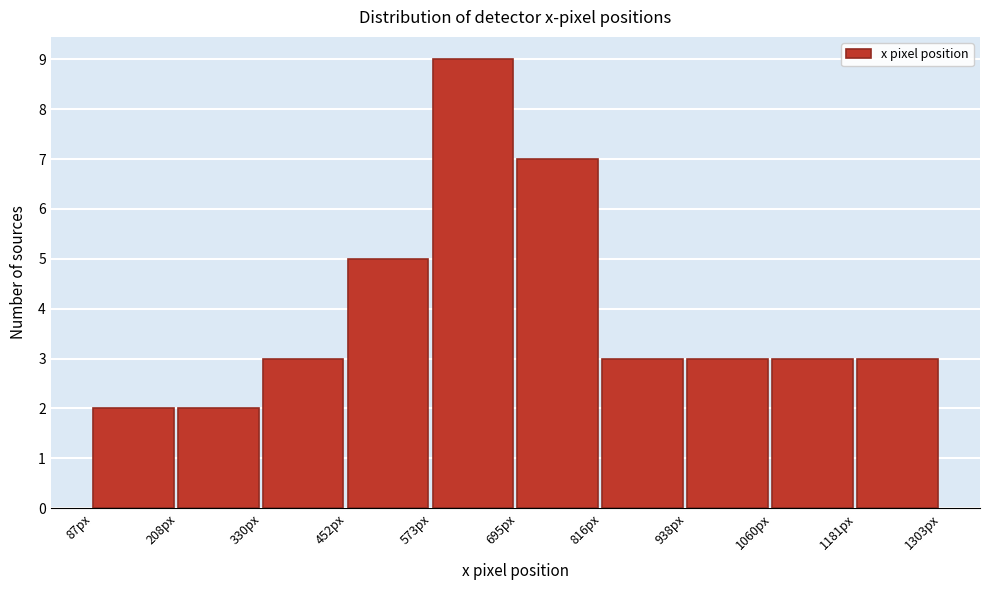

Over which range of the x-axis is the bar tallest?

580 to 700